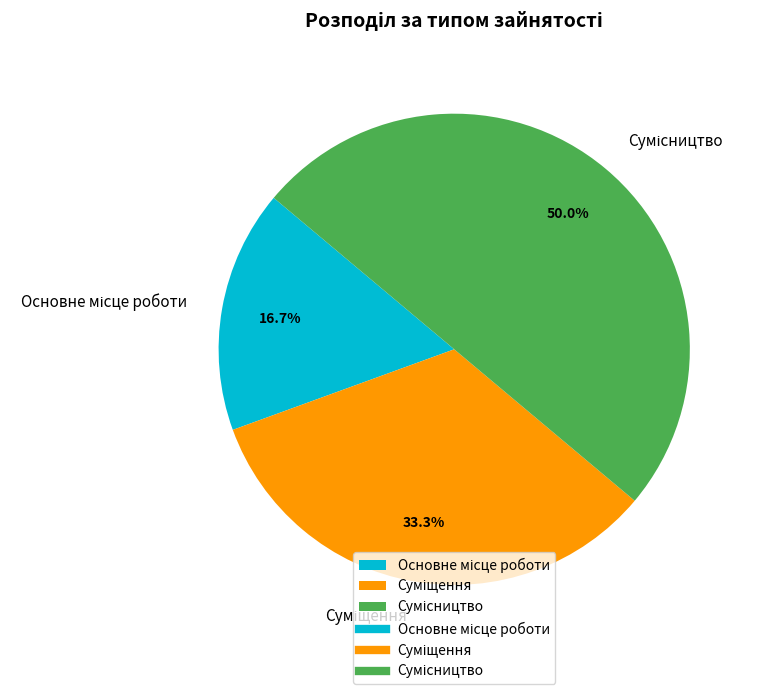

Count the number of slices in the pie.

3